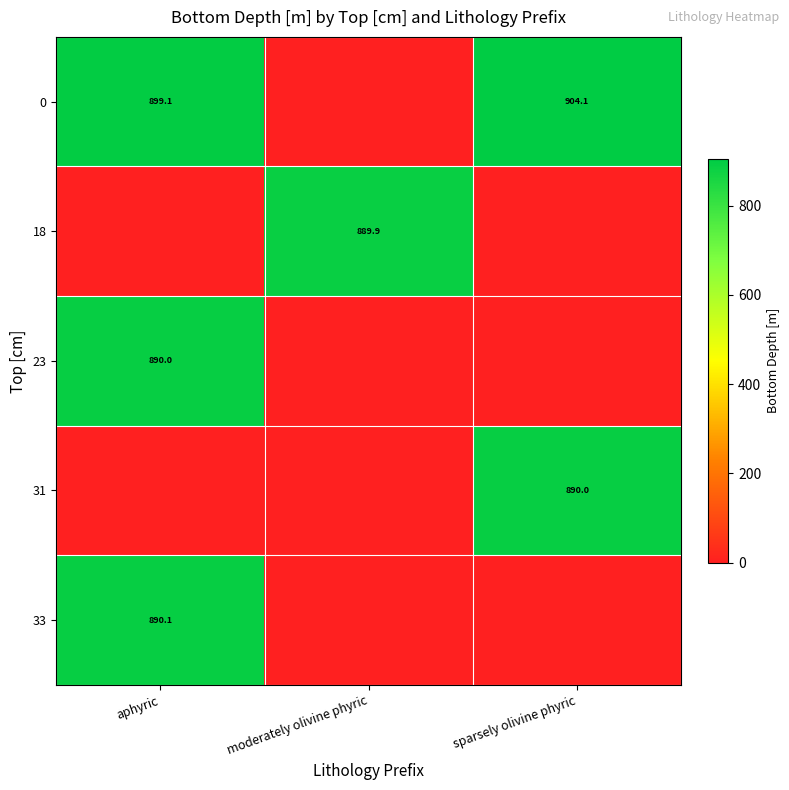

The 18 series shows 889.9 at moderately olivine phyric. True or false?

True